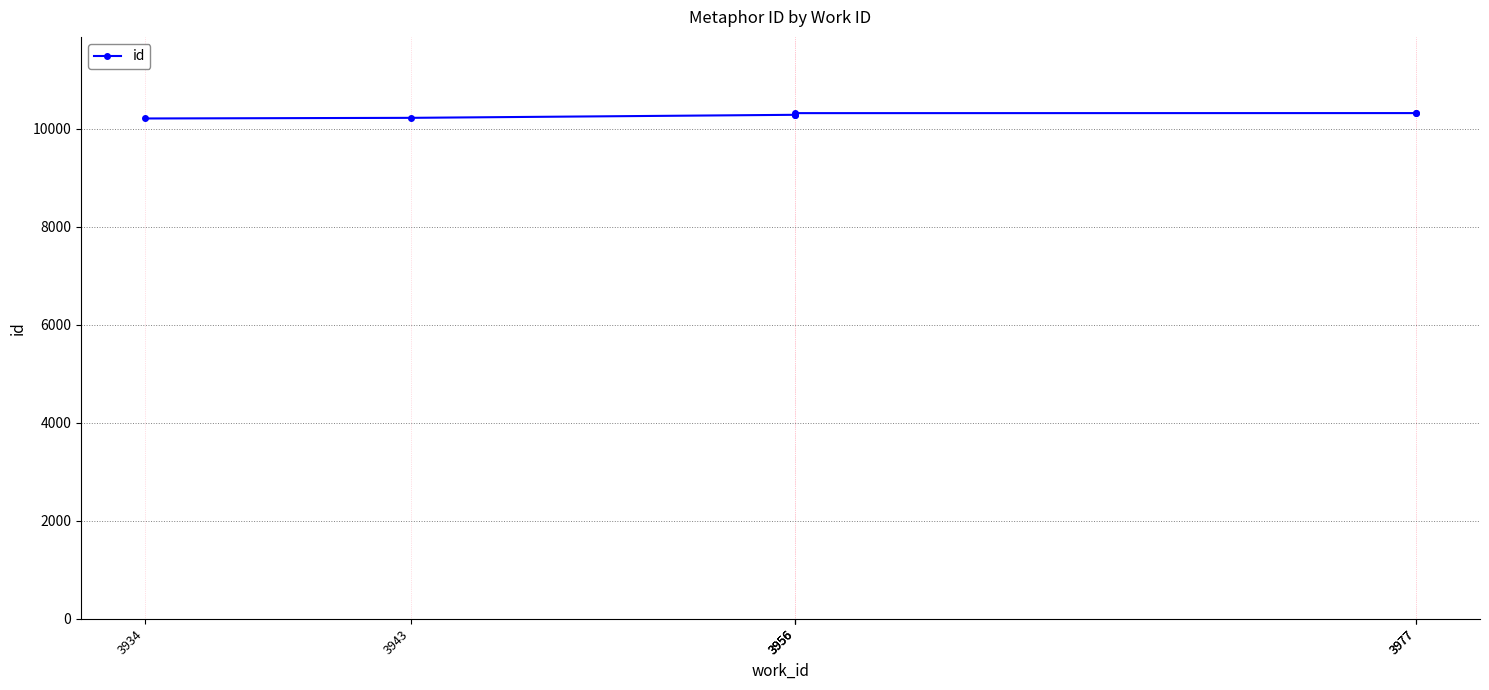

At which label is the value closest to 10267?

3956